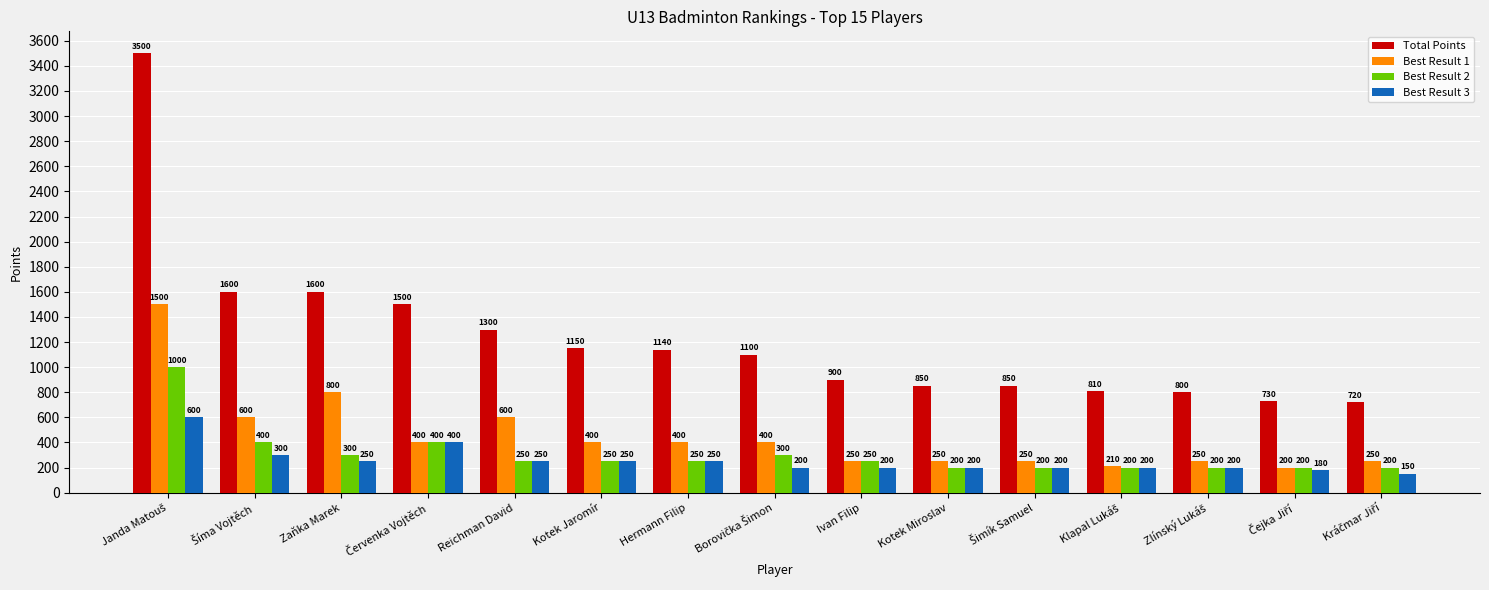

Reading left to right, what are all the values shown in this chart?

Total Points: 3500	1600	1600	1500	1300	1150	1140	1100	900	850	850	810	800	730	720
Best Result 1: 1500	600	800	400	600	400	400	400	250	250	250	210	250	200	250
Best Result 2: 1000	400	300	400	250	250	250	300	250	200	200	200	200	200	200
Best Result 3: 600	300	250	400	250	250	250	200	200	200	200	200	200	180	150